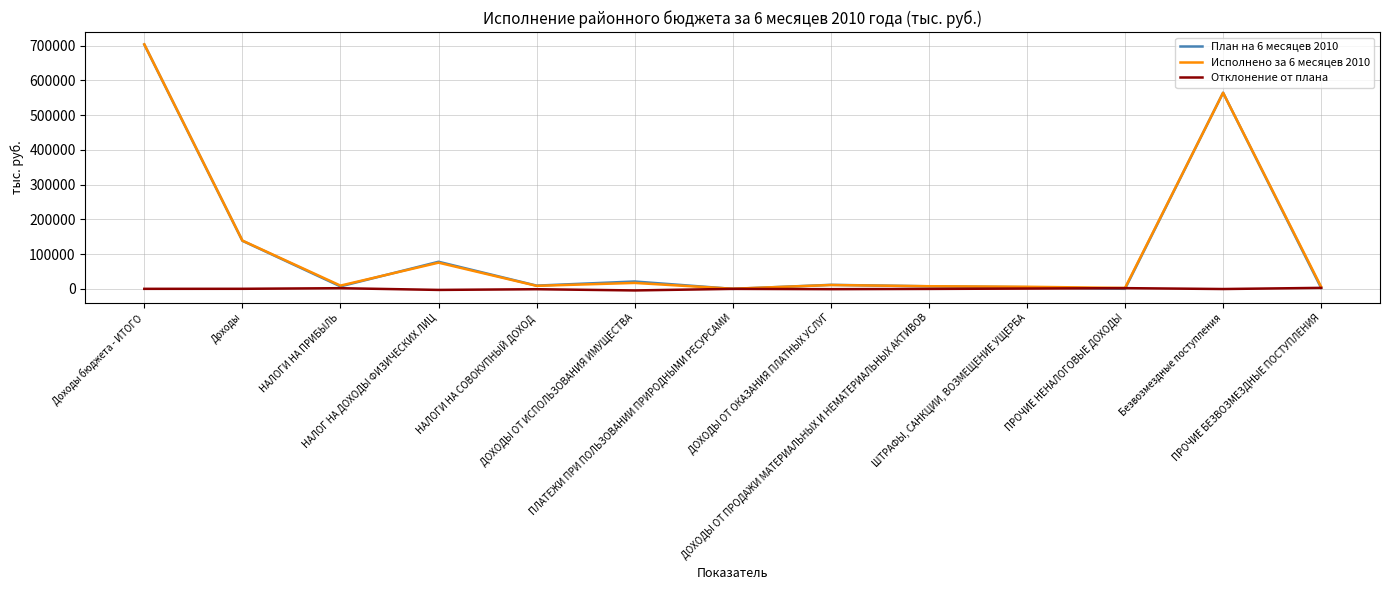

What is the difference between the Отклонение от плана values at НАЛОГИ НА СОВОКУПНЫЙ ДОХОД and ШТРАФЫ, САНКЦИИ, ВОЗМЕЩЕНИЕ УЩЕРБА?

1938